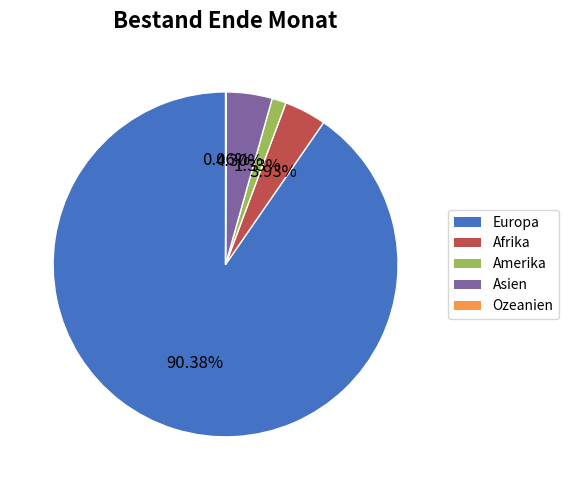

Do Europa and Amerika together represent more than half of the pie?

Yes